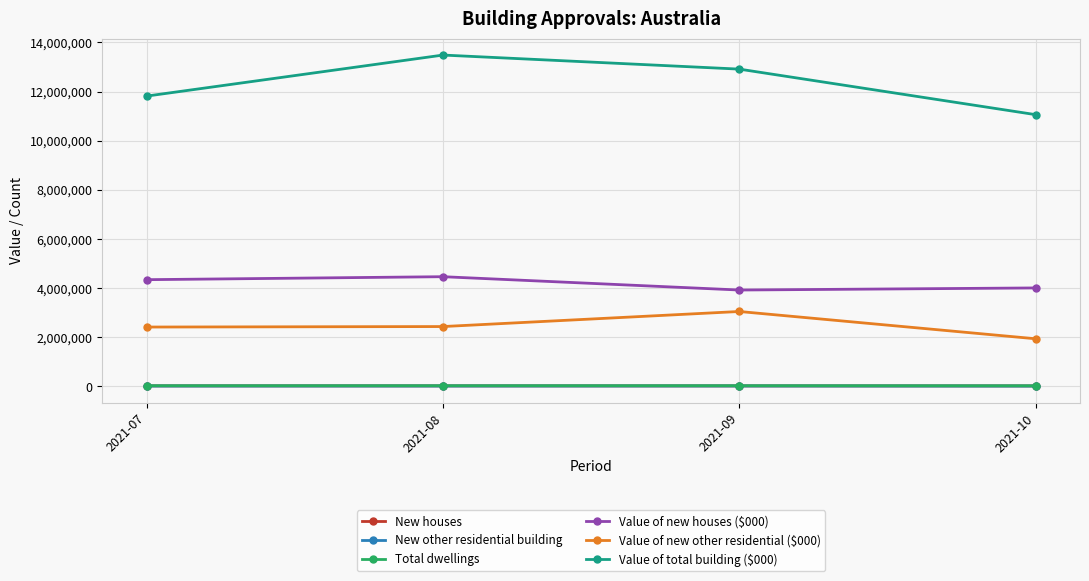

What value does the Value of new other residential ($000) series have at 2021-07?

2409002.4